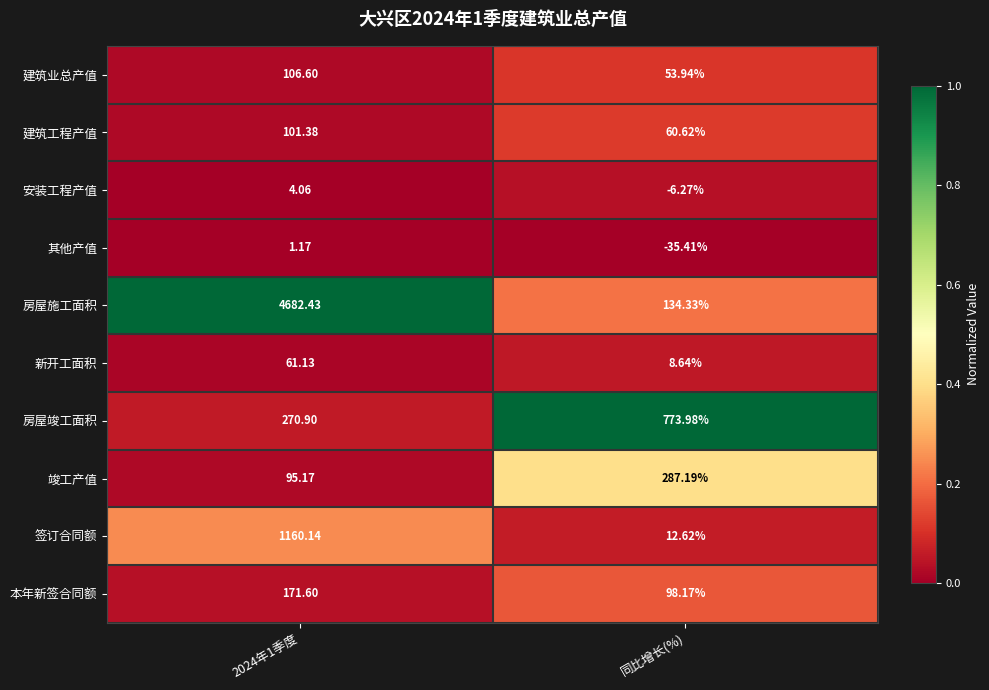

Which series has the largest range (max minus min)?

房屋施工面积